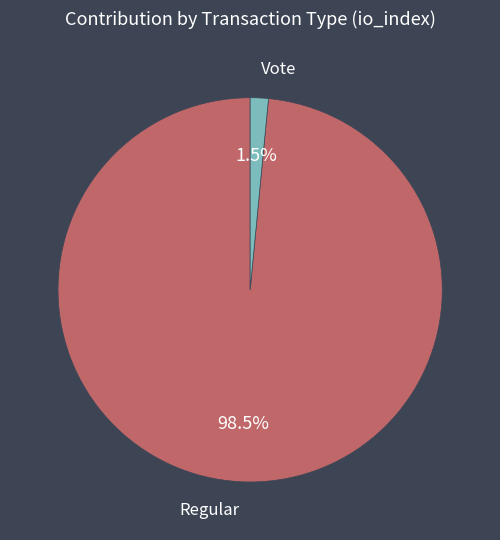

How many slices are in this pie chart?

2